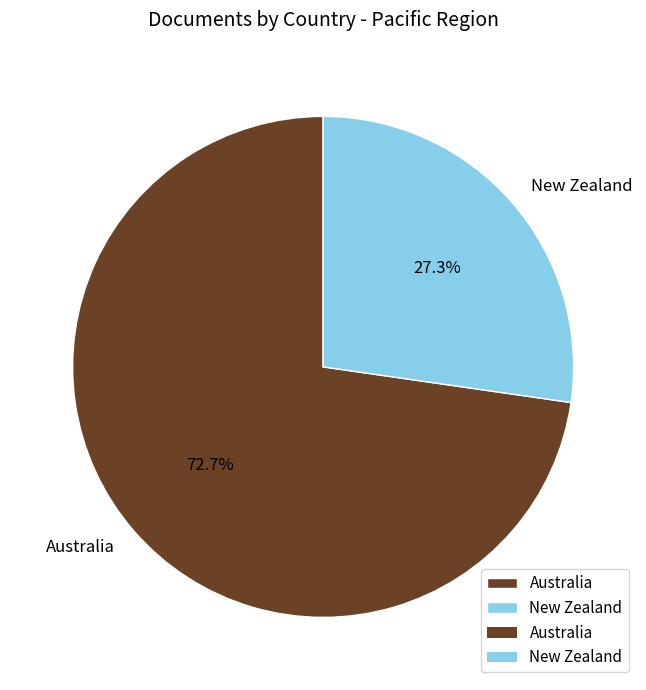

To the nearest percent, what percentage of the pie is New Zealand?

27%